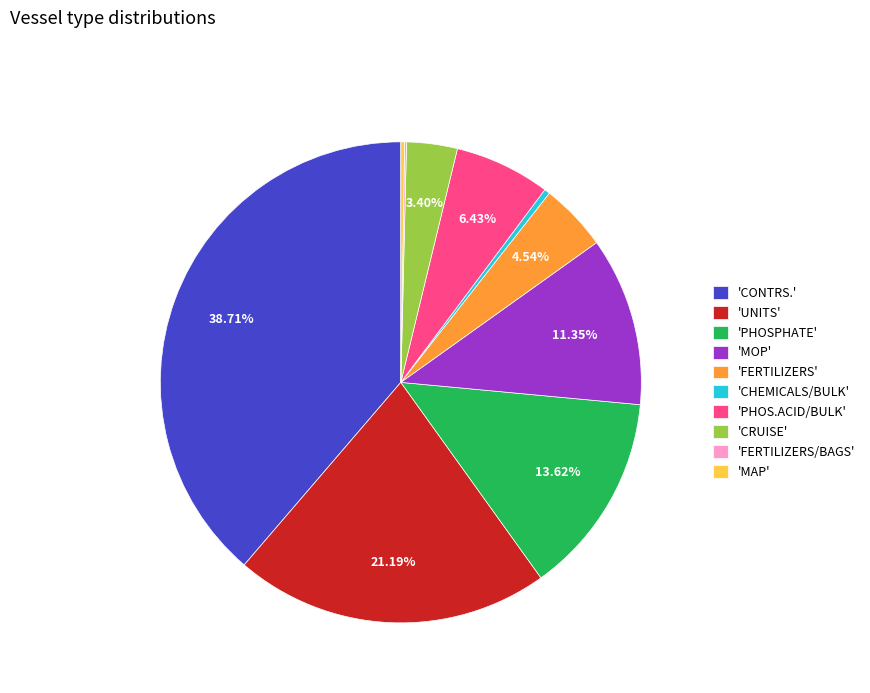

Does 'CRUISE' account for over 50% of the chart?

No